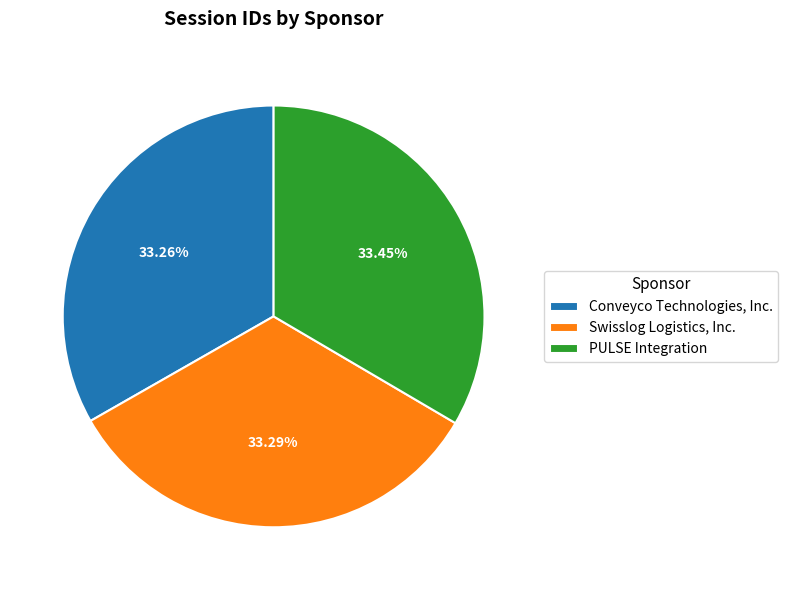

Combined, do Conveyco Technologies, Inc. and PULSE Integration account for over 50%?

Yes